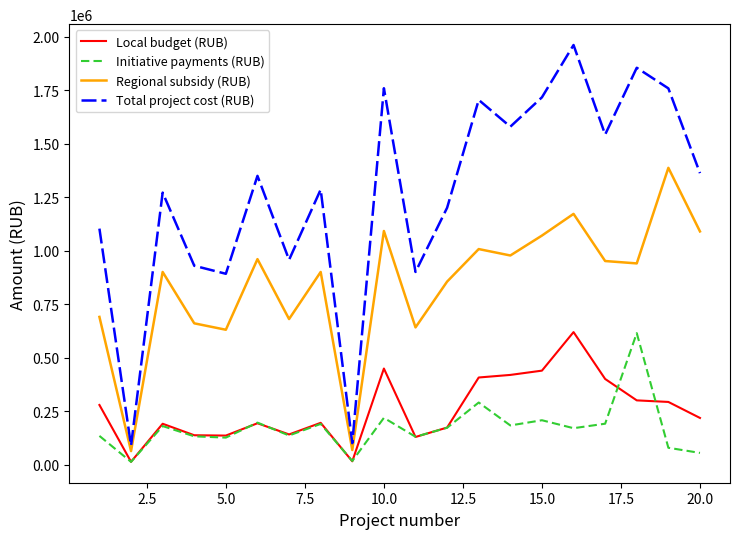

What is the greatest value displayed?

1960454